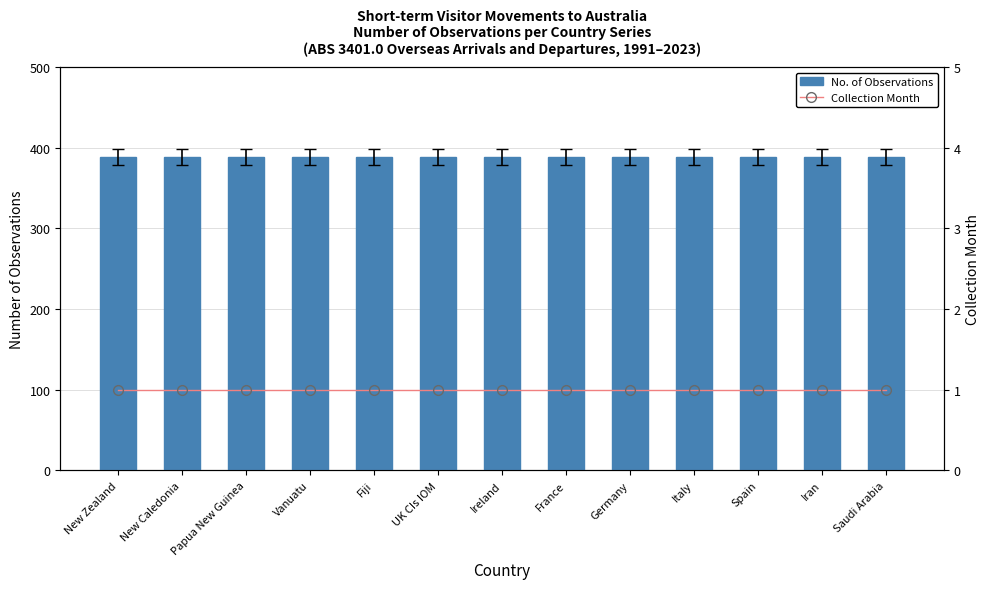

The value of No. of Observations at Ireland is 388. True or false?

True